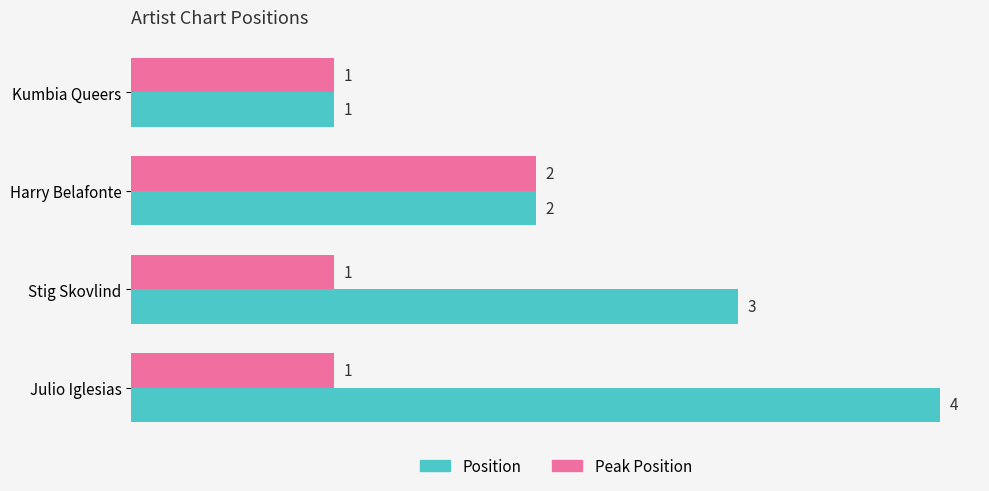

At which category is the sum across all series the highest?

Julio Iglesias